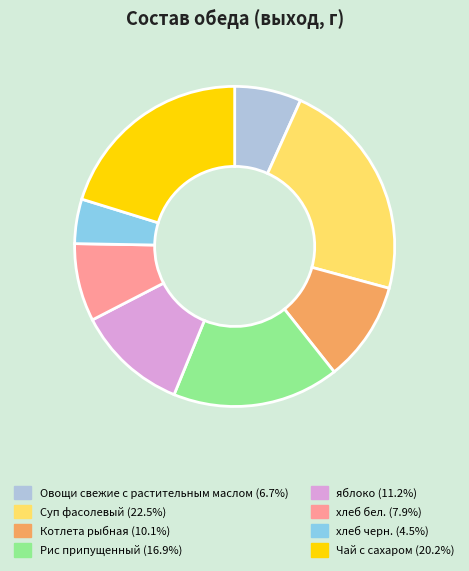

What is the smallest slice in the pie chart?

хлеб черн.